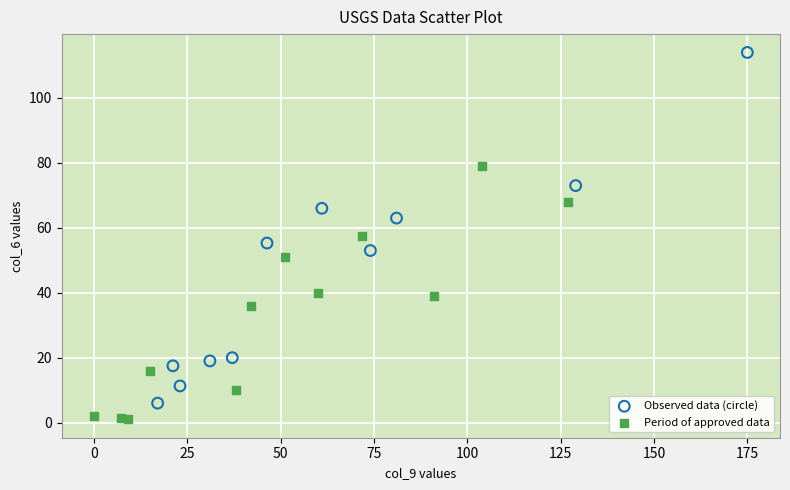

Which series reaches the maximum Y coordinate?

Observed data (circle)